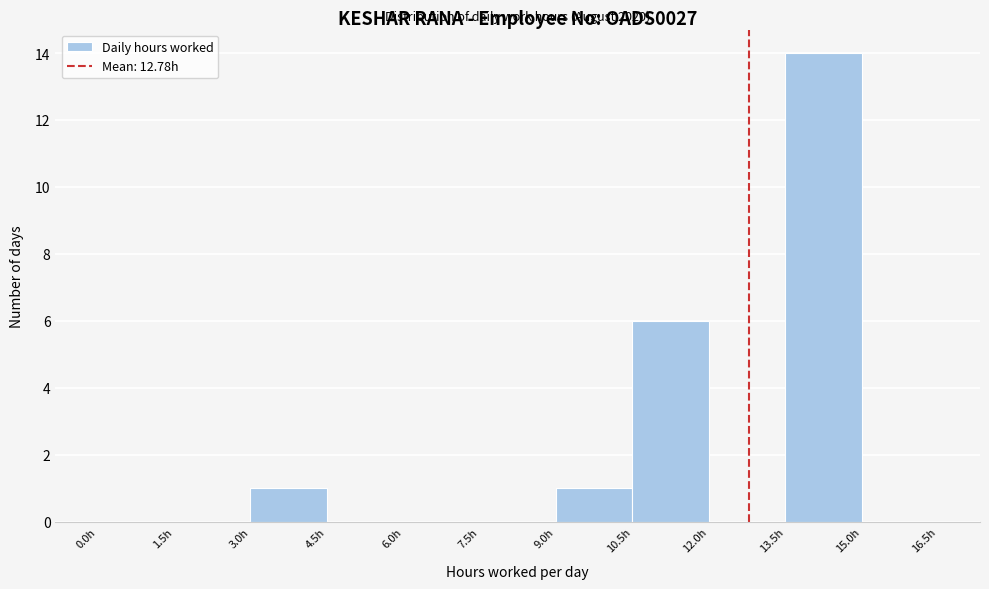

Over which range of the x-axis is the bar tallest?

13.5 to 15.0